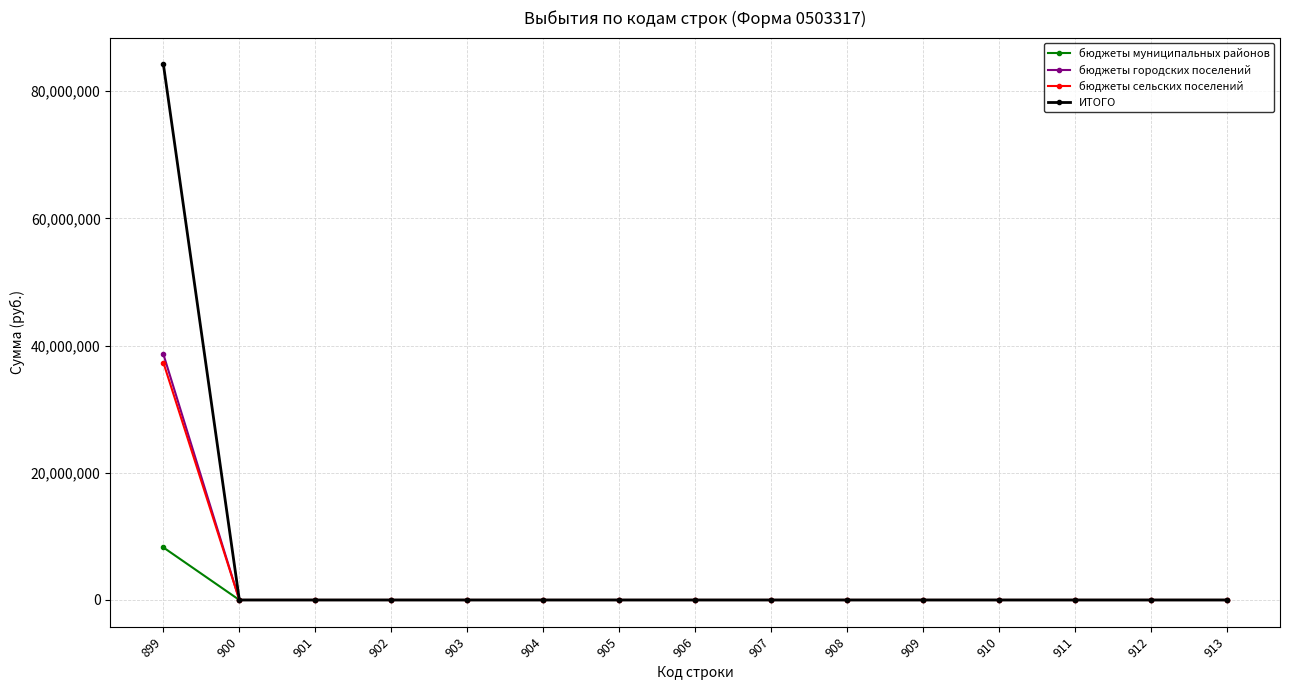

What is the greatest value displayed?

84222545.8